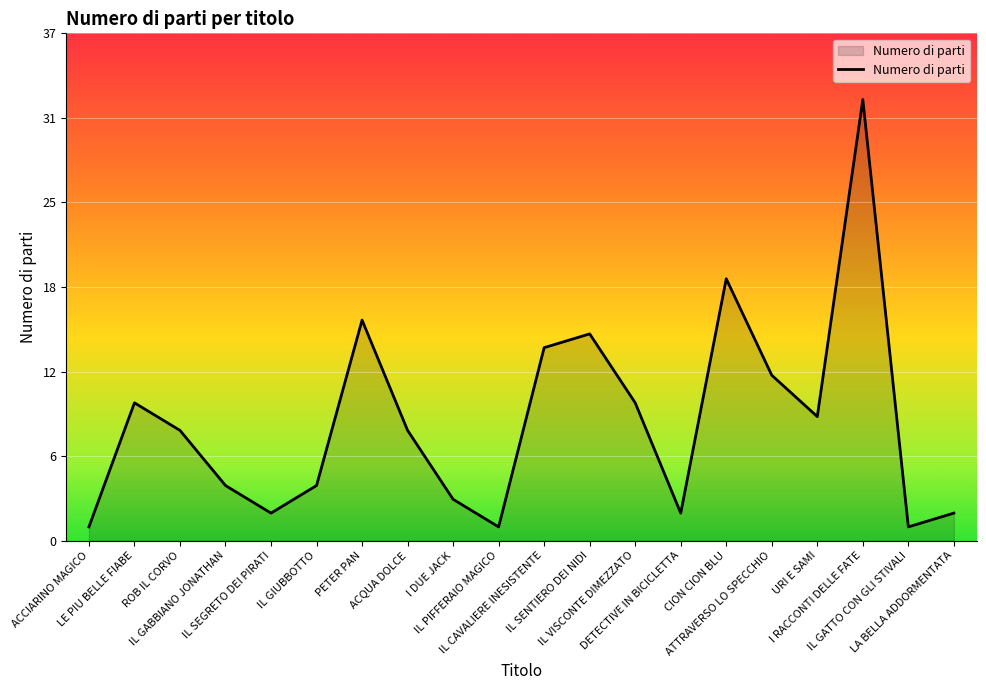

Does the chart display data point markers on the line(s)?

No